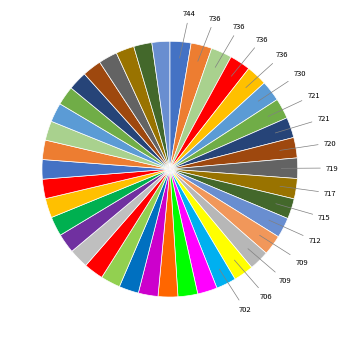

Count the number of slices in the pie.

40